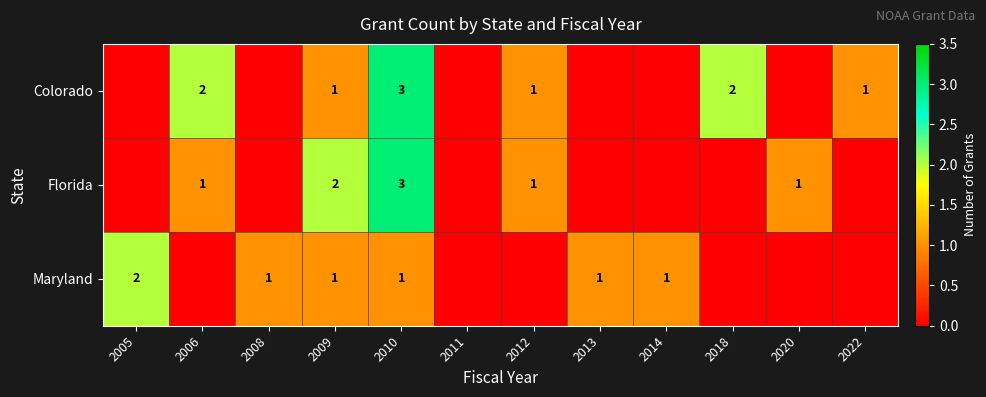

What is the total value across all series at 2010?

7